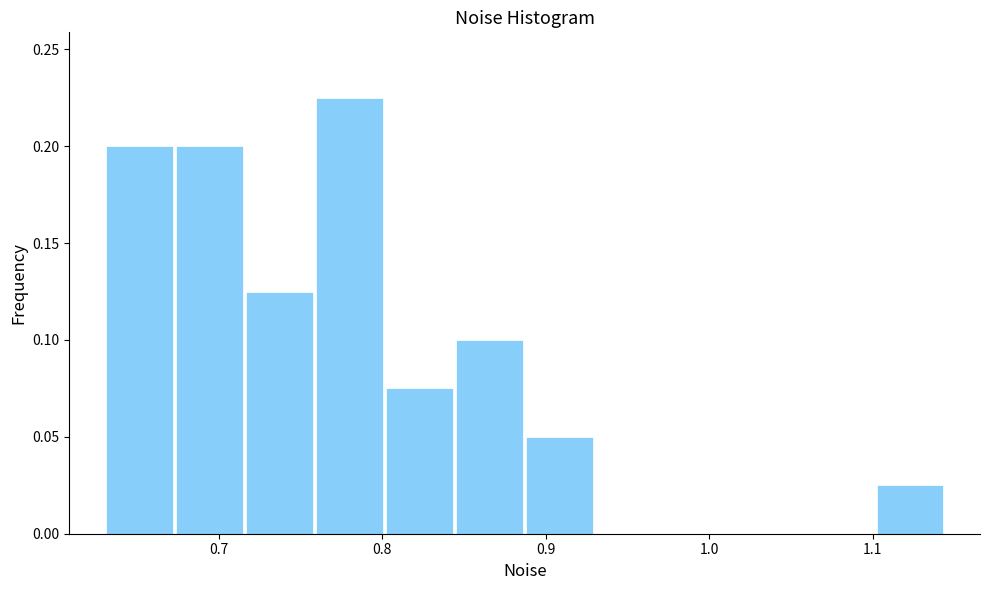

Reading left to right, list every bar in this chart as the range it spans on the x-axis followed by its height. Neither the bar edges nor the heights are printed on the chart, so give them approximately, as read against the axes.

0.63 to 0.67: 0.200
0.67 to 0.72: 0.200
0.72 to 0.76: 0.125
0.76 to 0.80: 0.225
0.80 to 0.84: 0.075
0.84 to 0.89: 0.100
0.89 to 0.93: 0.050
0.93 to 0.97: 0
0.97 to 1.02: 0
1.02 to 1.06: 0
1.06 to 1.10: 0
1.10 to 1.14: 0.025